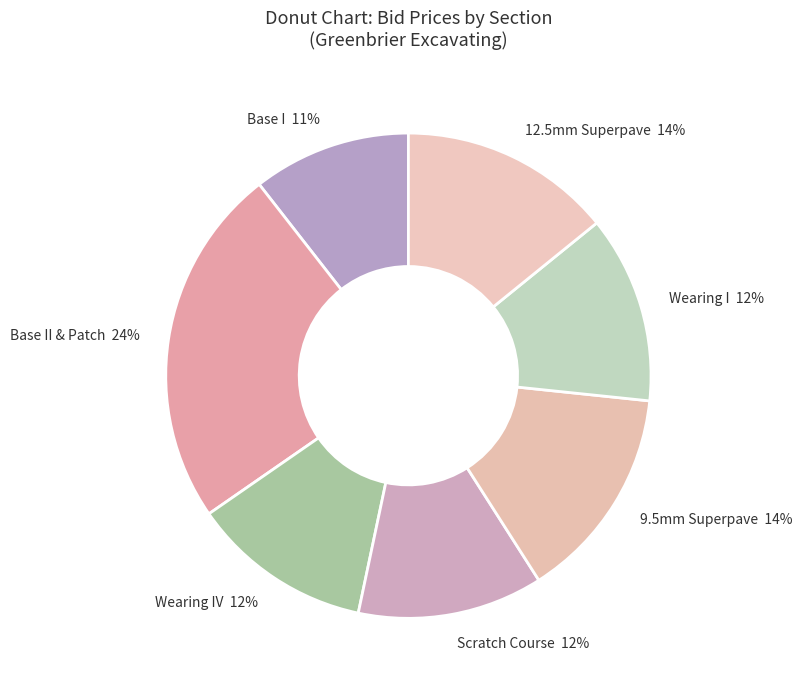

To the nearest percent, what is the average slice percentage?

14%